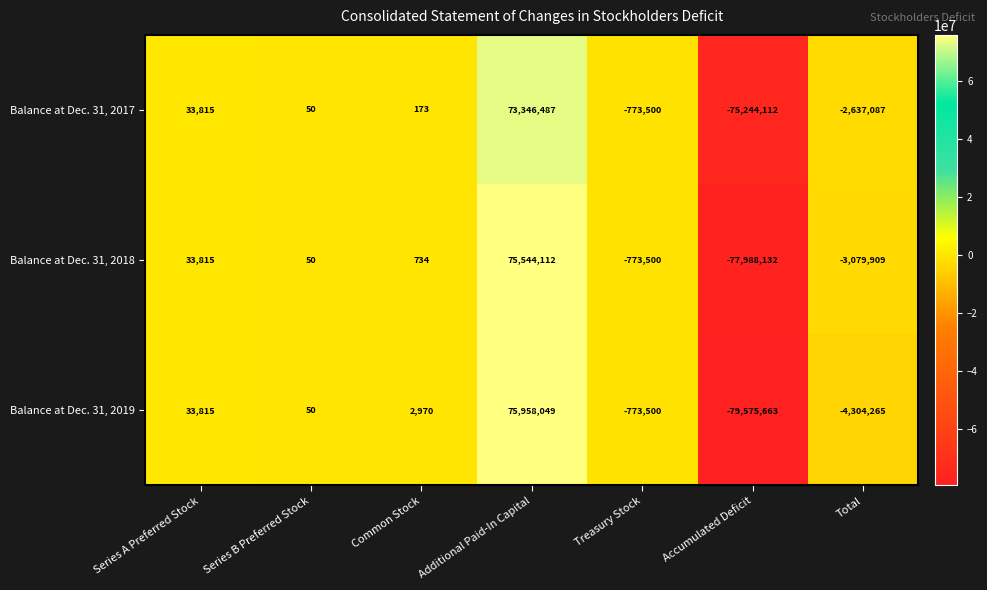

What is the difference between the maximum and second lowest values in the Balance at Dec. 31, 2019 series?

80262314